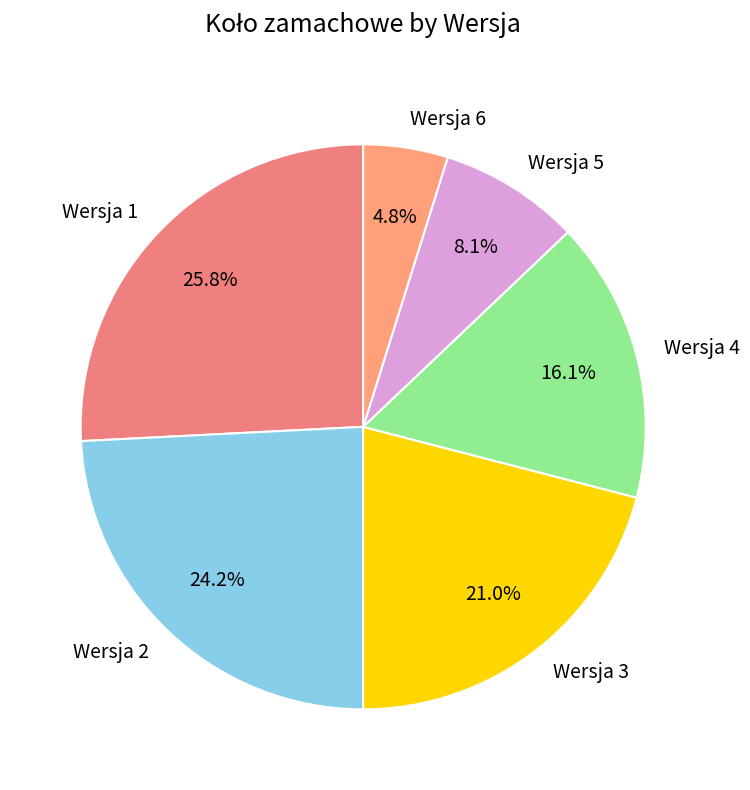

Rank the categories by value from highest to lowest.

Wersja 1, Wersja 2, Wersja 3, Wersja 4, Wersja 5, Wersja 6